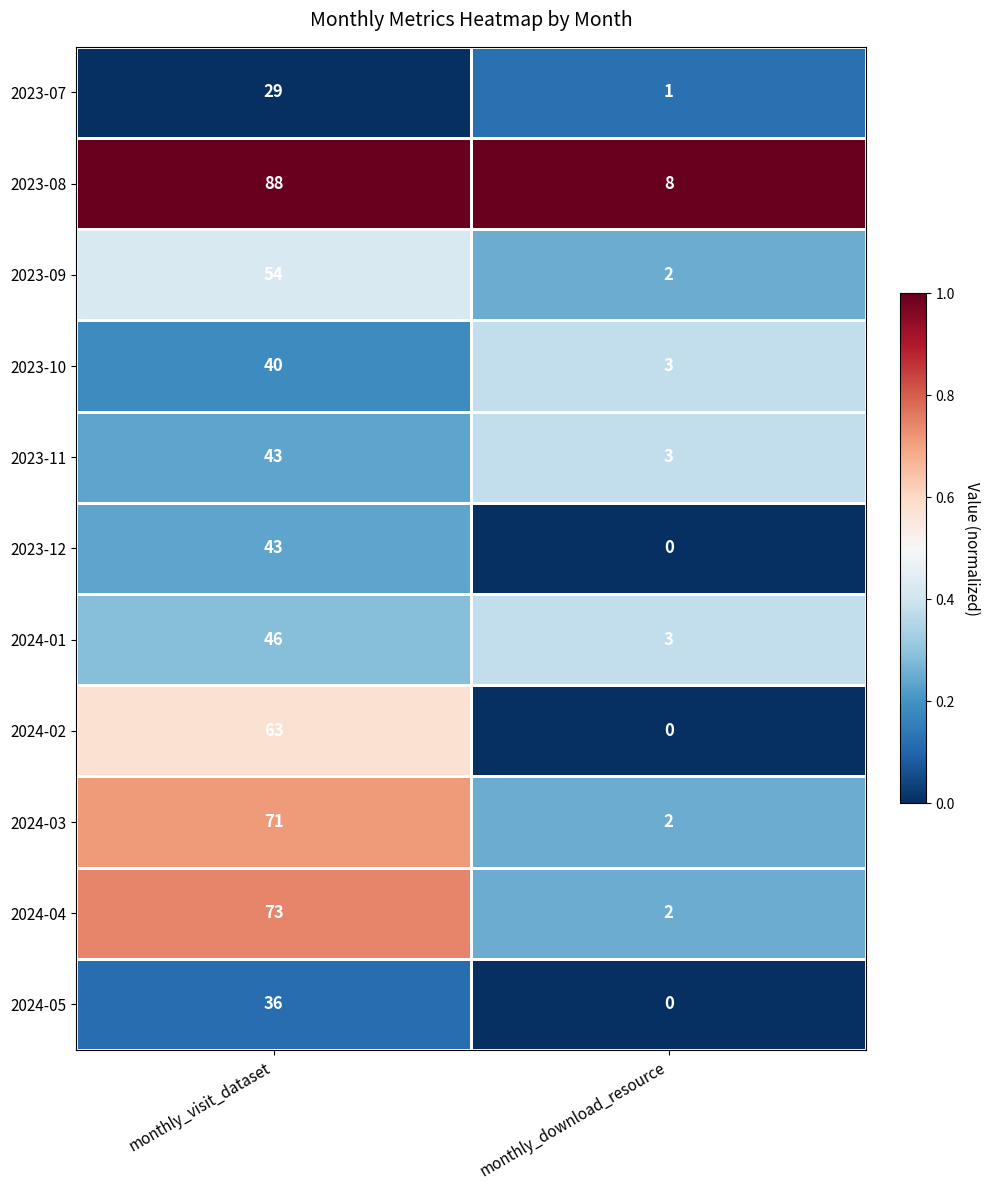

Is it true that 2024-05 equals 0 at monthly_download_resource?

True